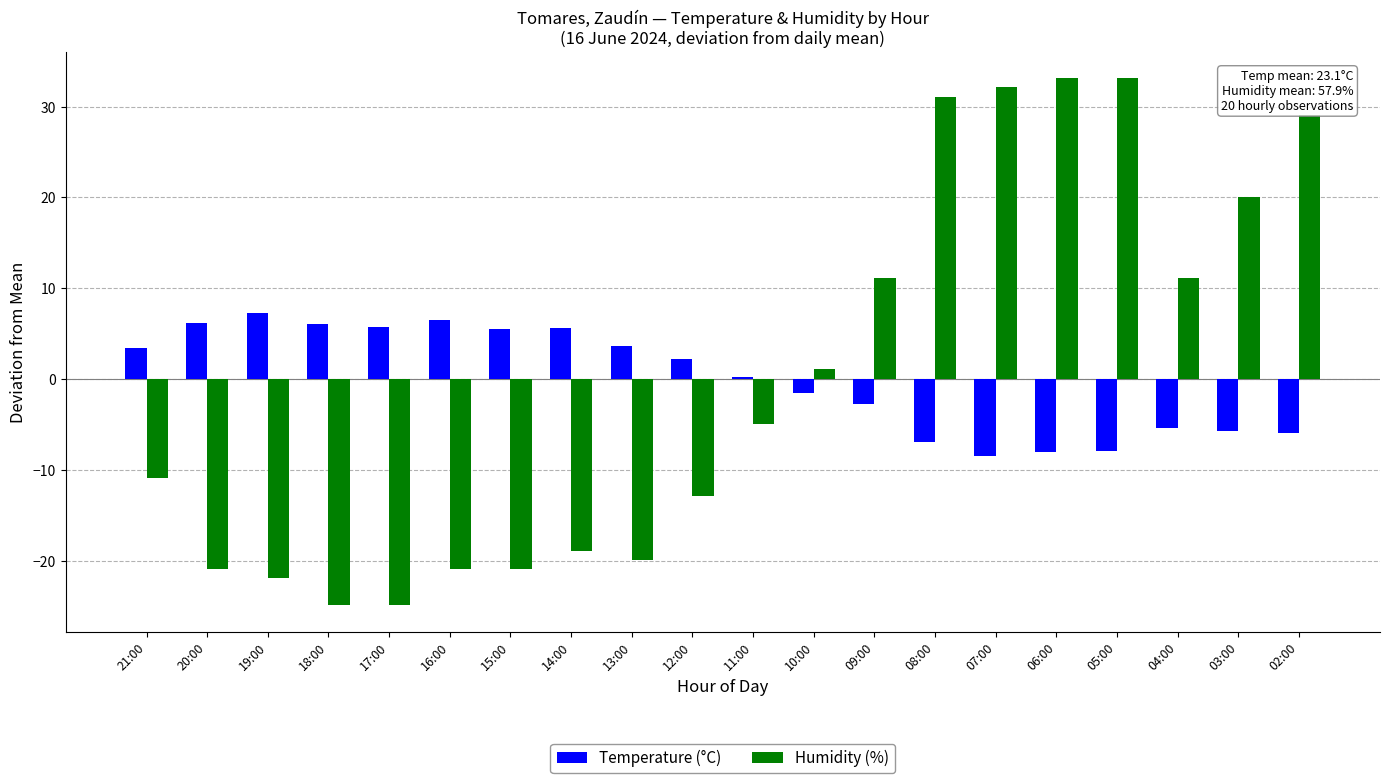

What is the smallest value displayed?

-24.9